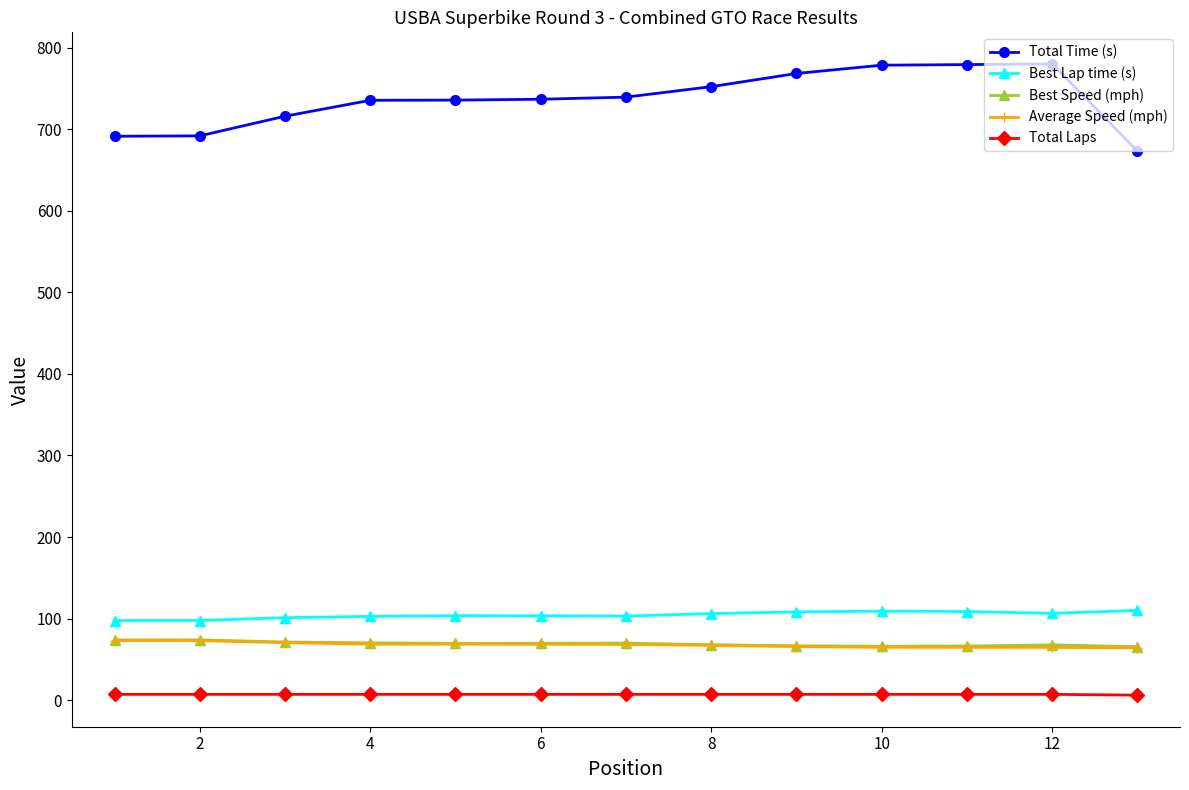

Which series has the largest range (max minus min)?

Total Time (s)